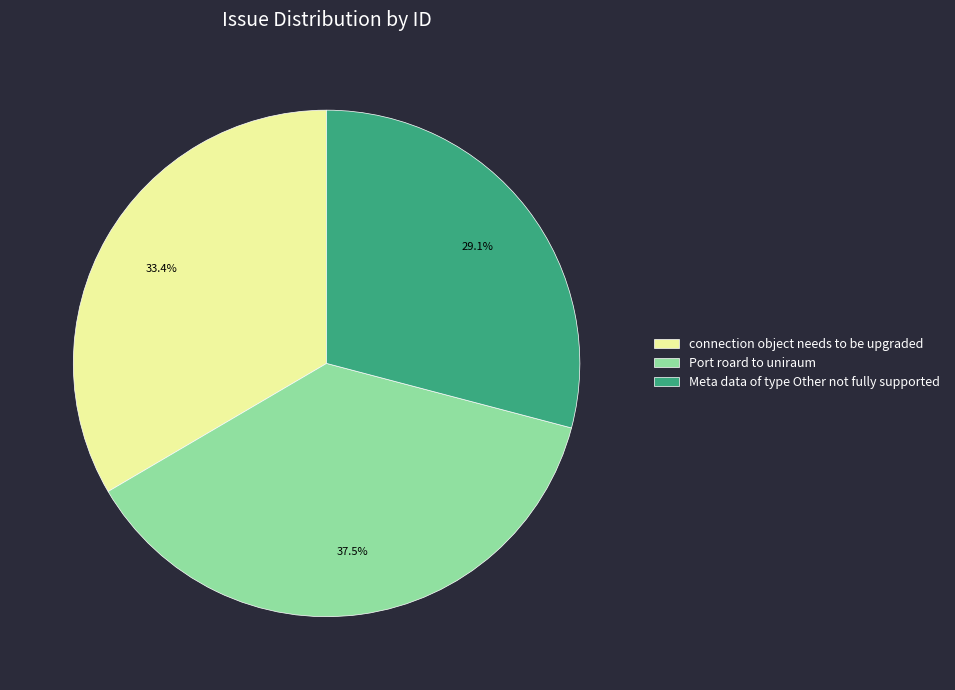

To the nearest percent, what is the difference between the connection object needs to be upgraded and Meta data of type Other not fully supported slice percentages?

4%